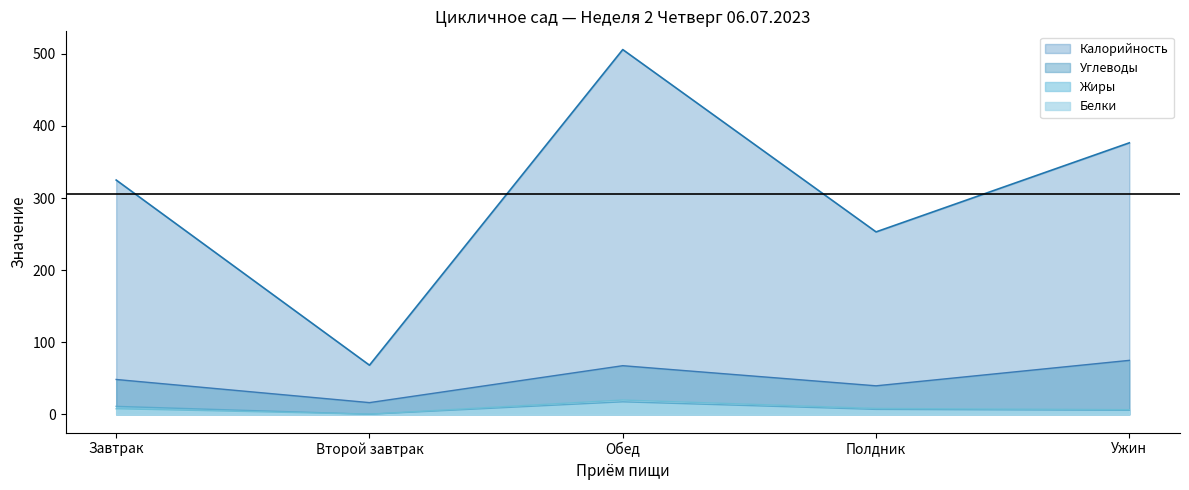

True or false: Жиры and Углеводы intersect in this chart.

False